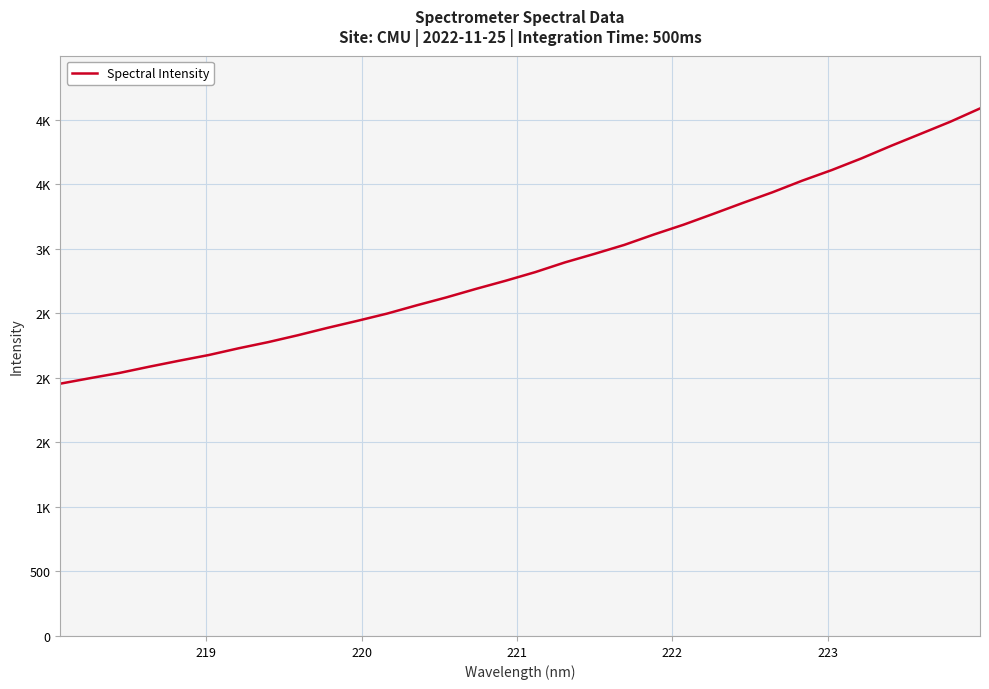

Is this an area chart (filled region under the line)?

No